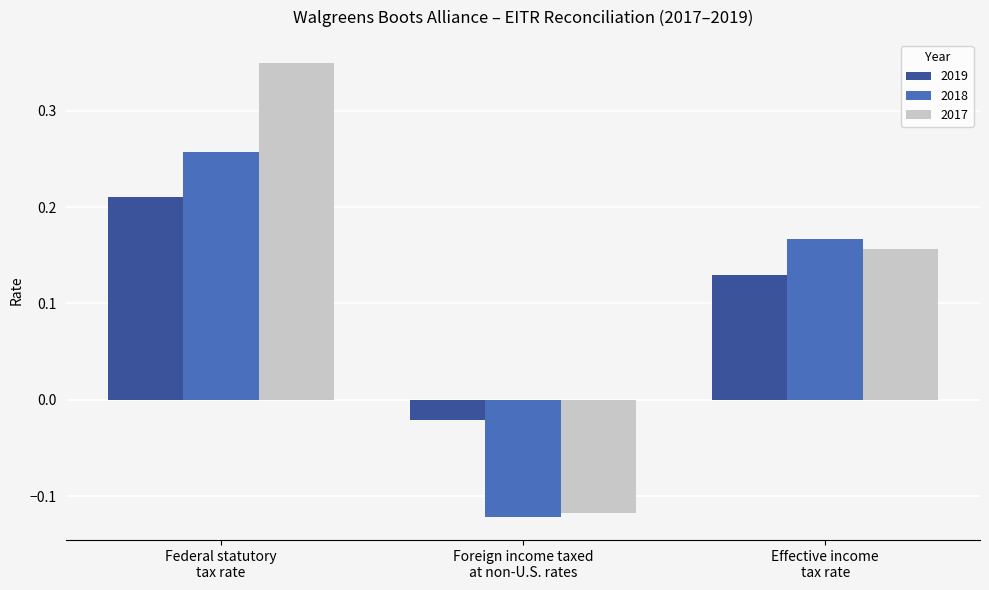

How many groups of bars are there?

3